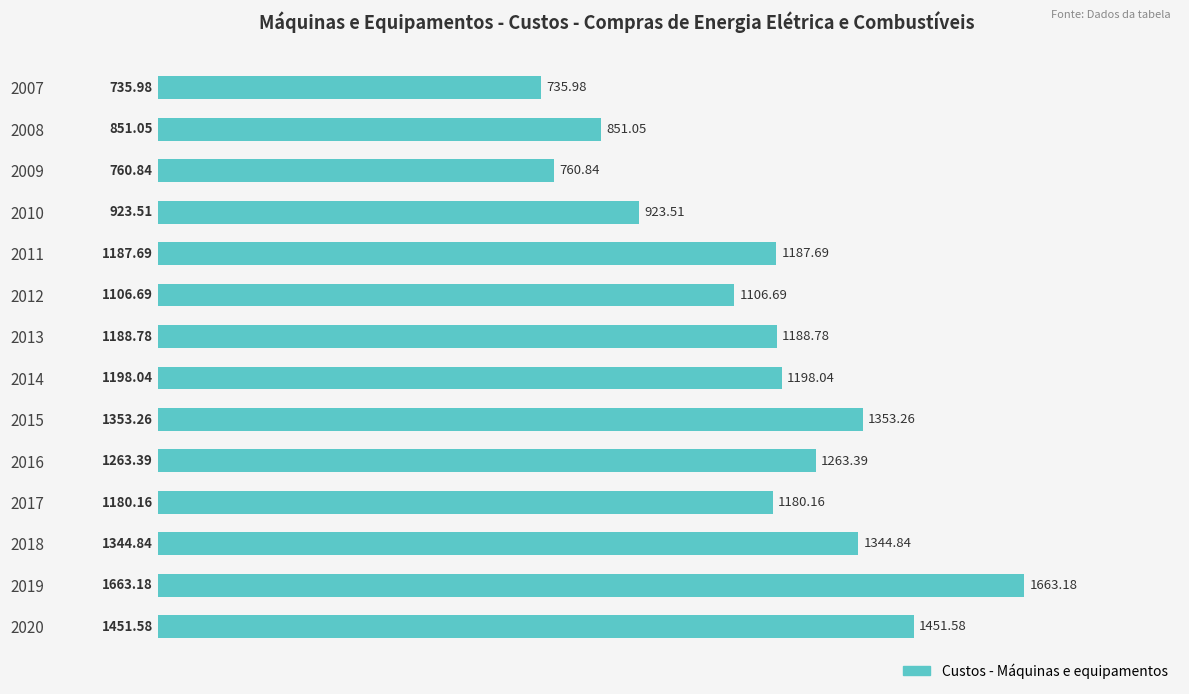

What is the difference between the values at 2013 and 2014?

9.3